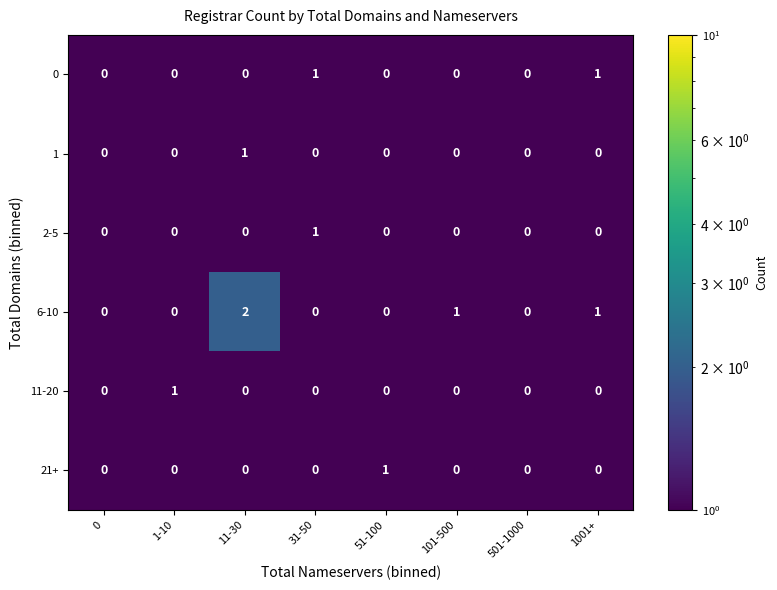

How many 1 values are between 0 and 1?

8